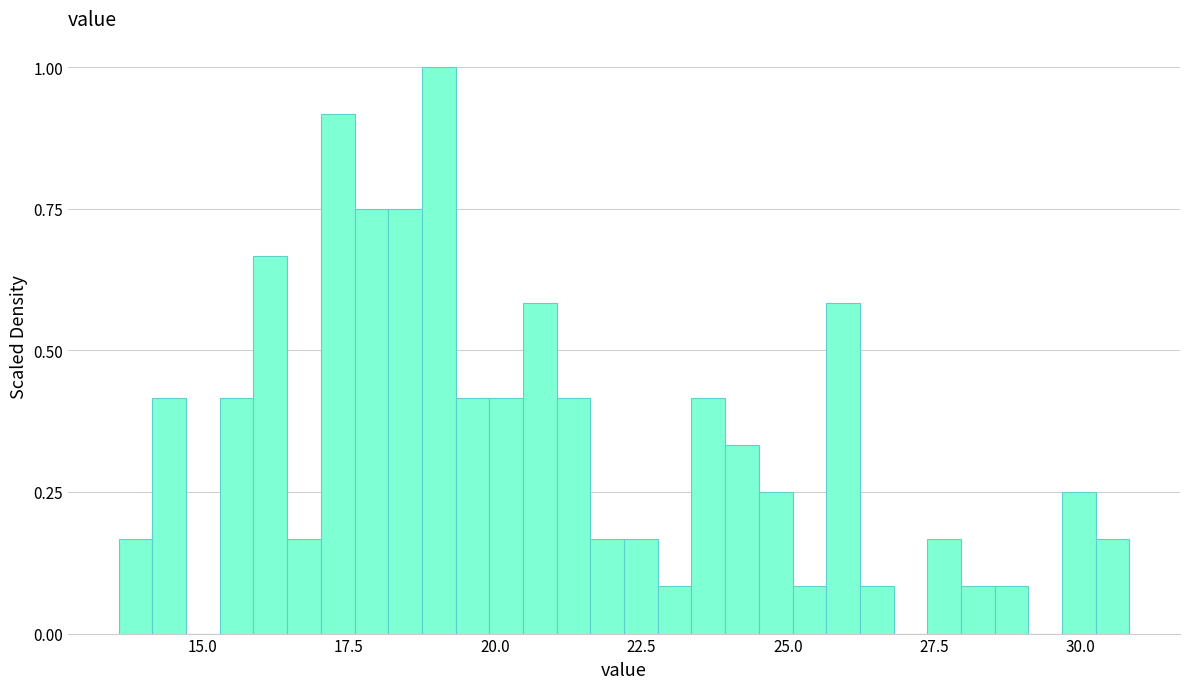

Around what value on the x-axis is the tallest bar? Give the approximate position of its centre, as read against the axis.

19.0